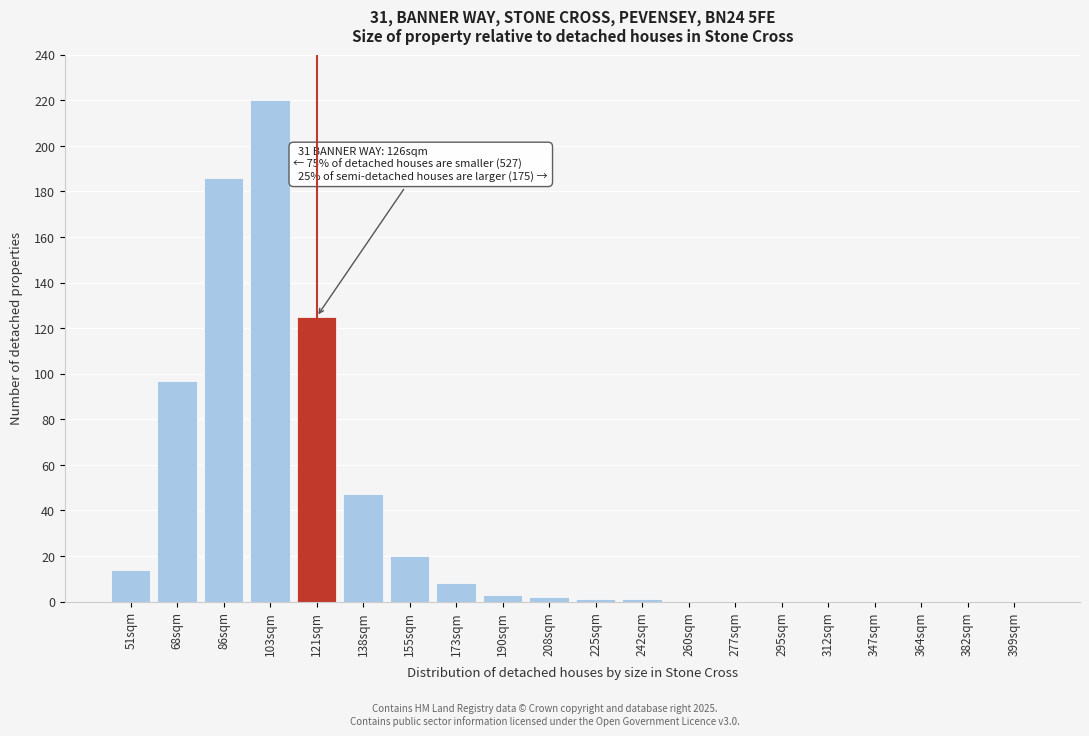

Reading left to right, what are all the values shown in this chart?

51sqm=14	68sqm=97	86sqm=186	103sqm=220	121sqm=125	138sqm=47	155sqm=20	173sqm=8	190sqm=3	208sqm=2	225sqm=1	242sqm=1	260sqm=0	277sqm=0	295sqm=0	312sqm=0	347sqm=0	364sqm=0	382sqm=0	399sqm=0